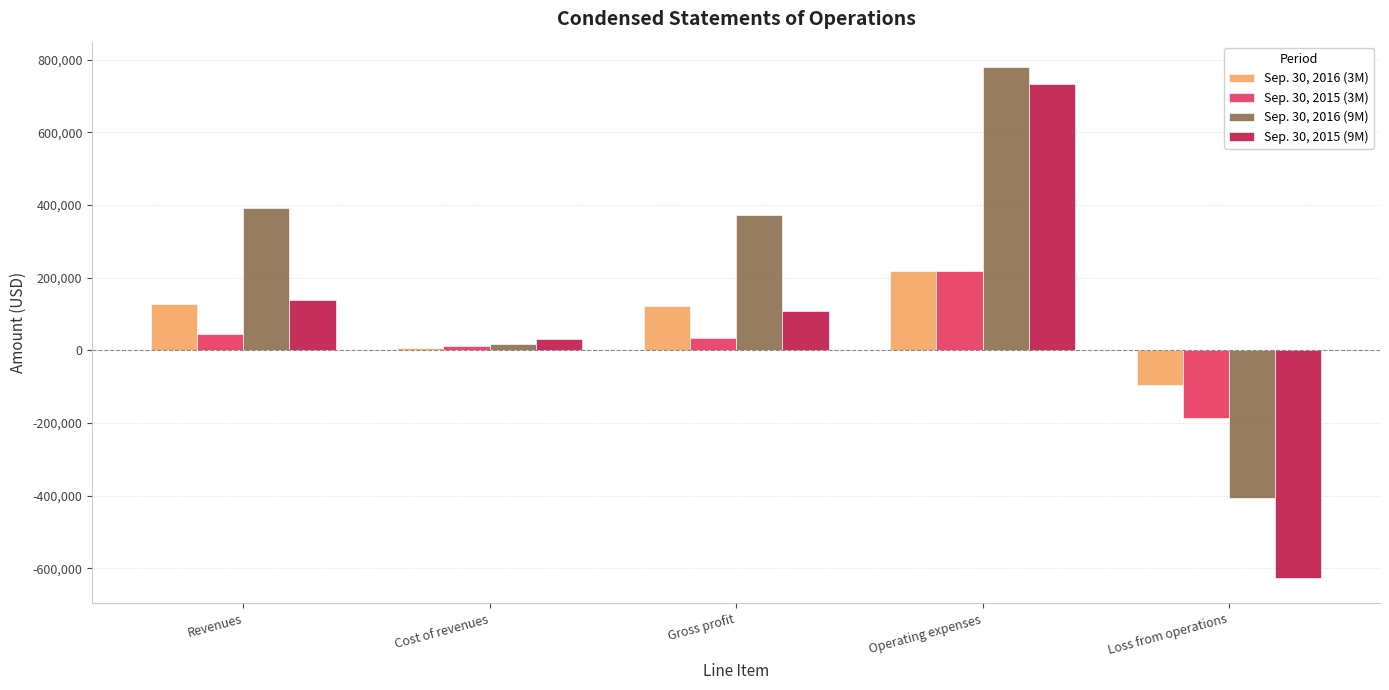

Rank the series by their maximum value, from lowest to highest.

Sep. 30, 2016 (3M), Sep. 30, 2015 (3M), Sep. 30, 2015 (9M), Sep. 30, 2016 (9M)